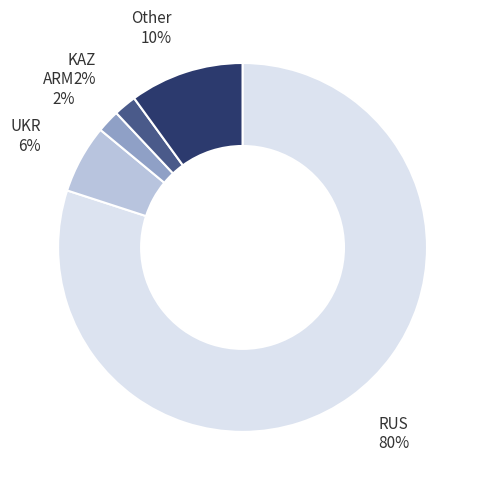

How many slices are in this pie chart?

5